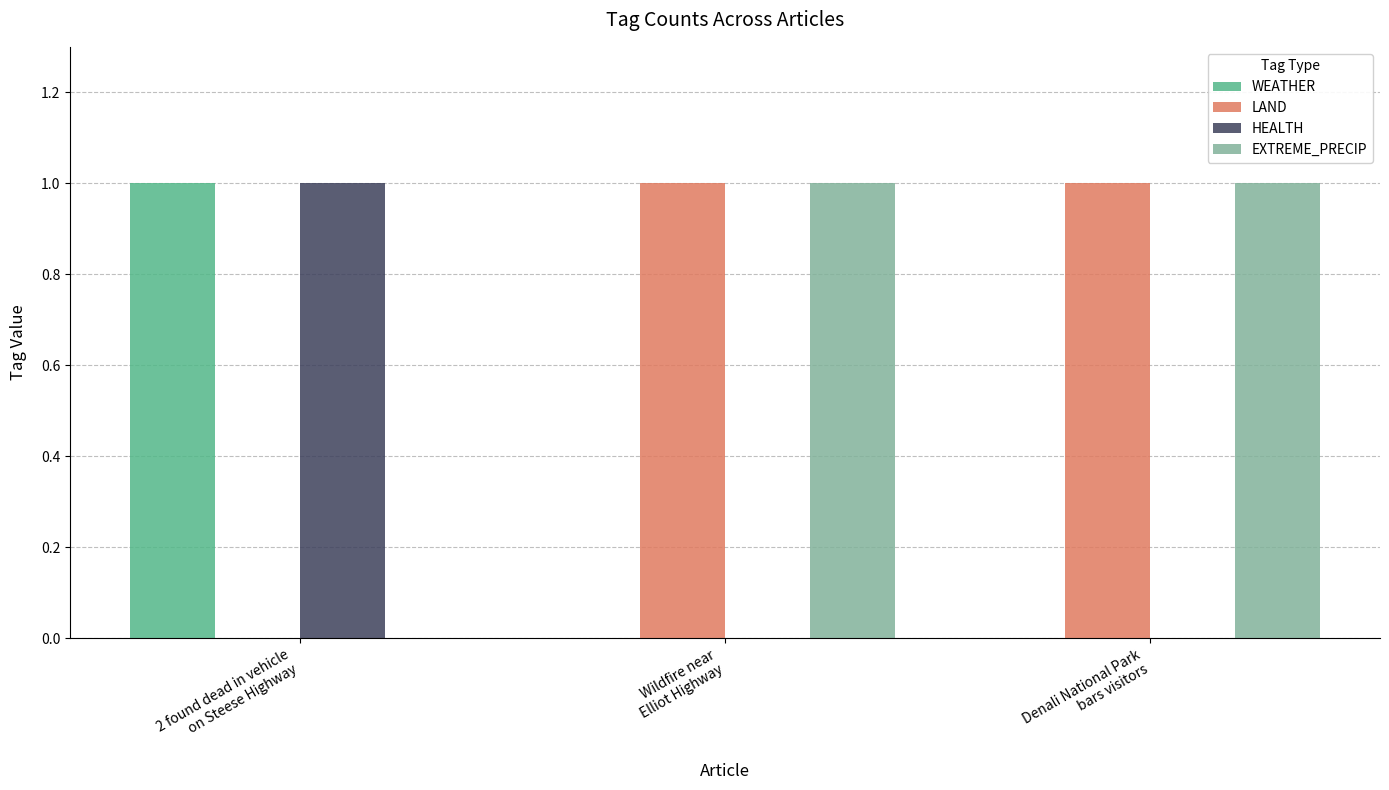

What are all the series names shown in the legend?

WEATHER, LAND, HEALTH, EXTREME_PRECIP